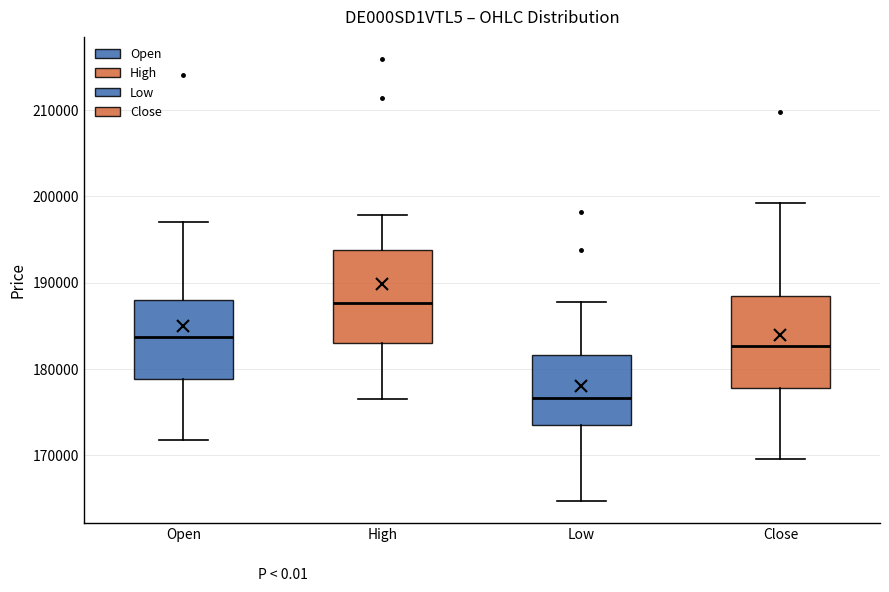

Reading left to right, read every box against the y-axis: the position of its median line, the range the box covers, and the ends of its whiskers. The values are not printed on the chart, so give them approximately, as read against the axis.

Open: median 184000, box 179000 to 188000, whiskers 172000 to 197000
High: median 188000, box 183000 to 194000, whiskers 176000 to 198000
Low: median 177000, box 173000 to 182000, whiskers 165000 to 188000
Close: median 183000, box 178000 to 188000, whiskers 170000 to 199000